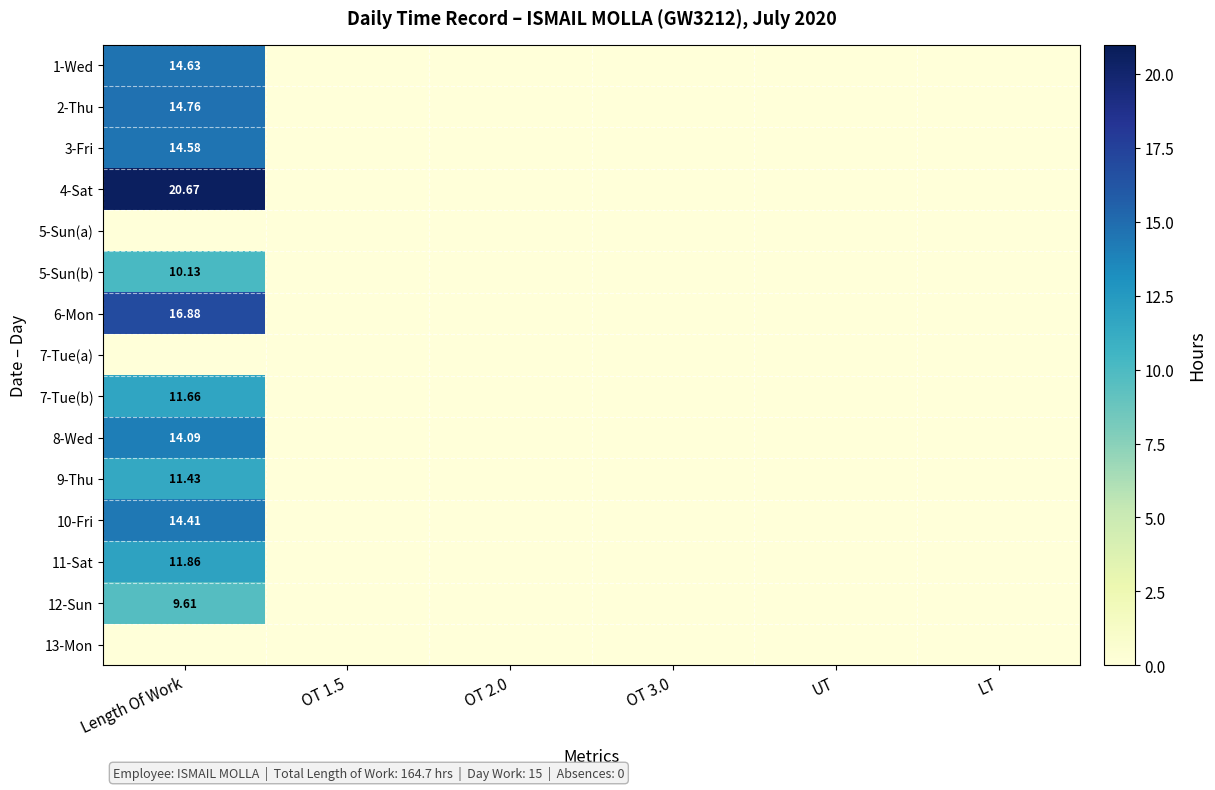

What is the difference between the maximum and minimum values in the 6-Mon series?

16.9